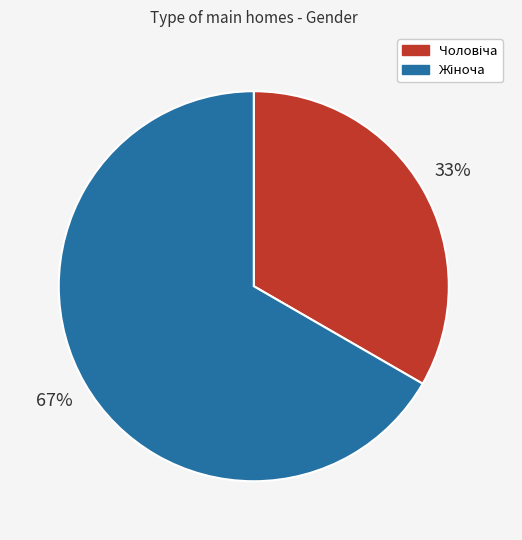

Is there any slice that represents more than half of the pie?

Yes